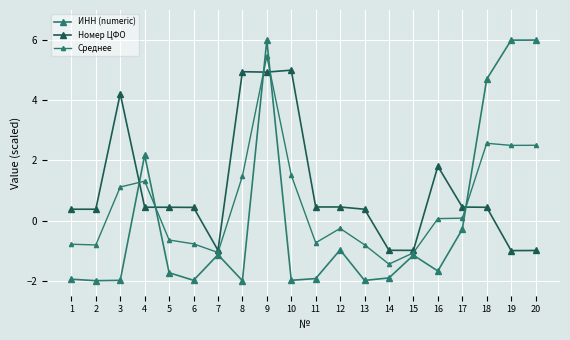

True or false: ИНН (numeric) has more than 2 interior local peaks.

True